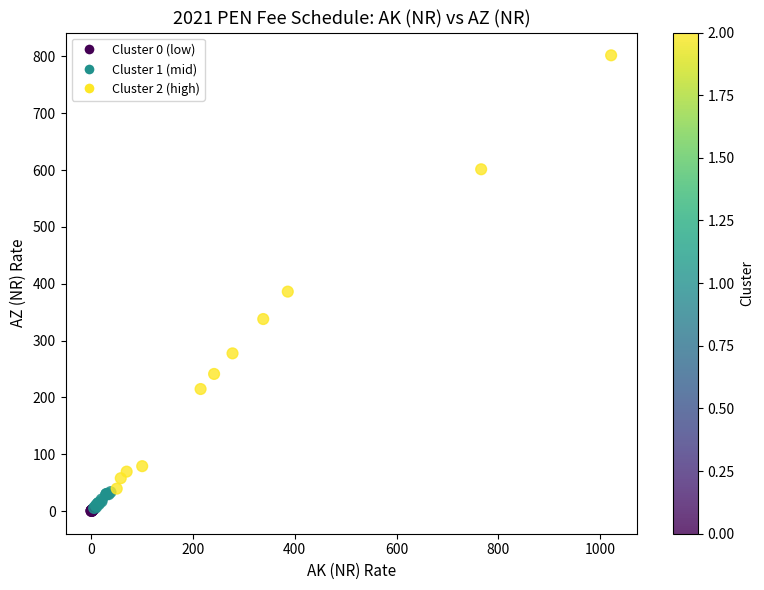

What Y value in the scatter plot is closest to 401?

386.2